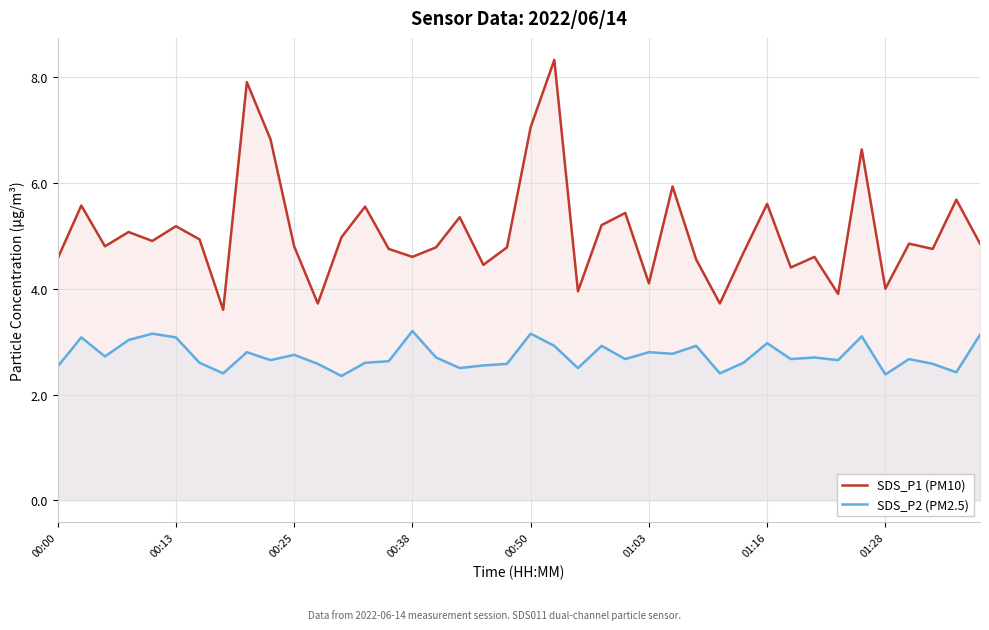

Rank the series at 8 from highest to lowest value.

SDS_P1 (PM10), SDS_P2 (PM2.5)